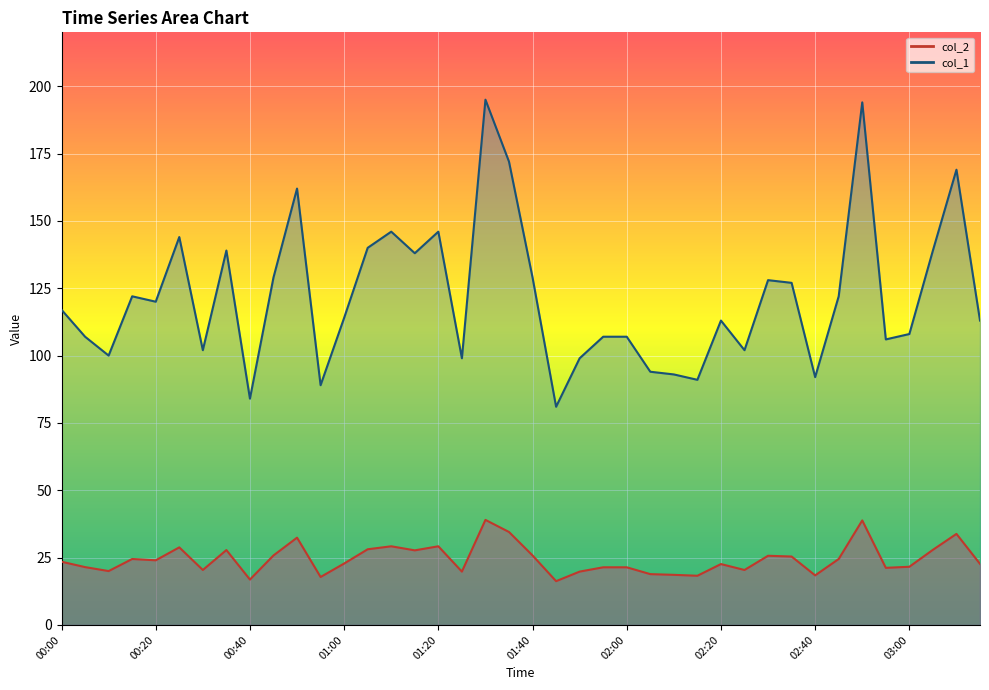

True or false: col_1 has a value of 127.0 at 02:35.

True